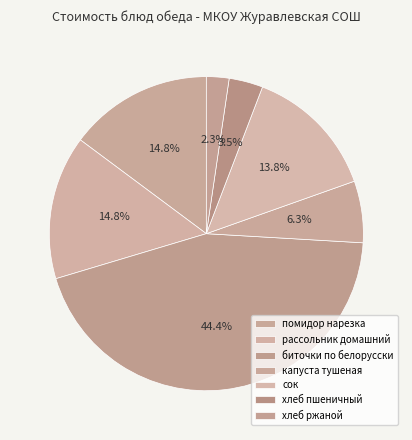

Rank the categories by value from highest to lowest.

биточки по белорусски, помидор нарезка, рассольник домашний, сок, капуста тушеная, хлеб пшеничный, хлеб ржаной